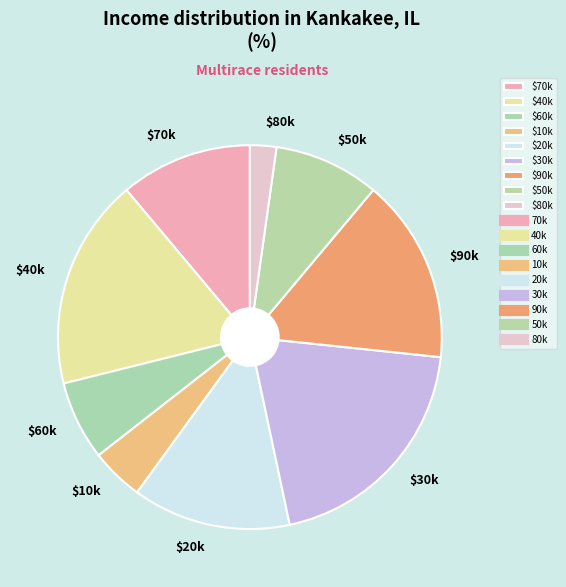

What is the largest slice in the pie chart?

$30k